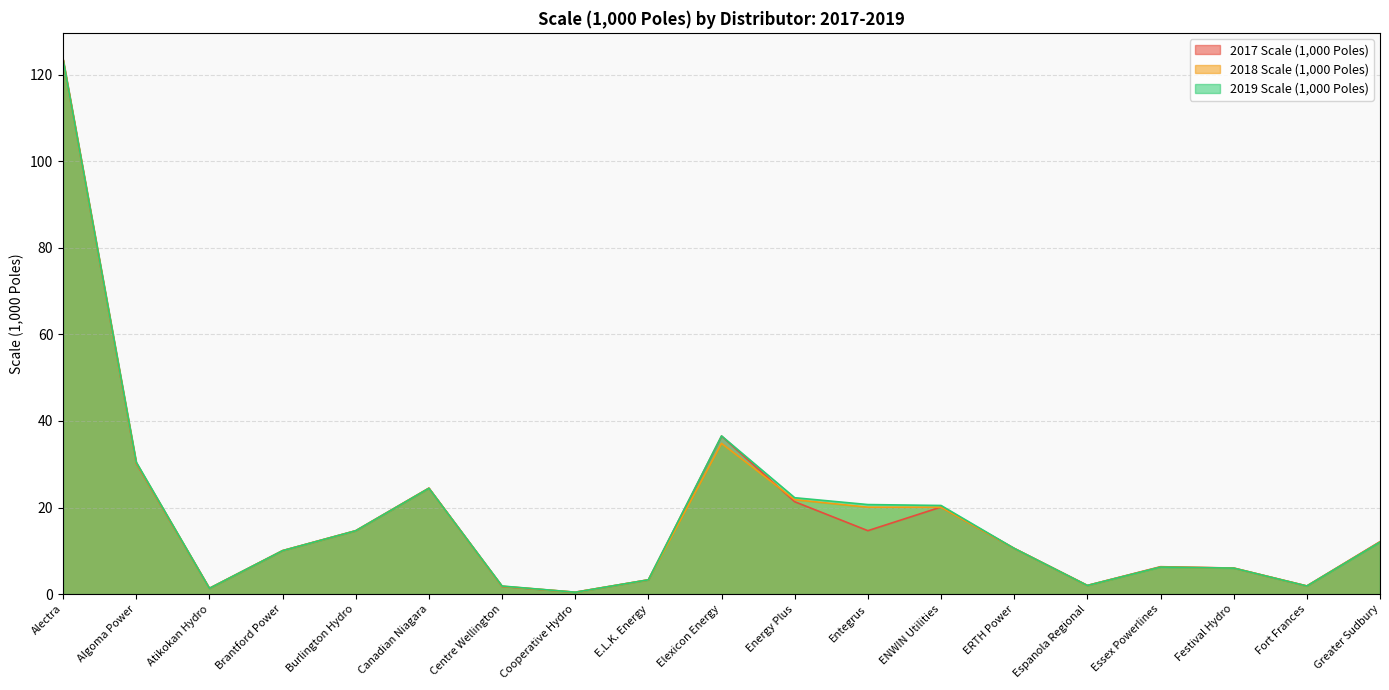

What is the smallest value displayed?

0.4